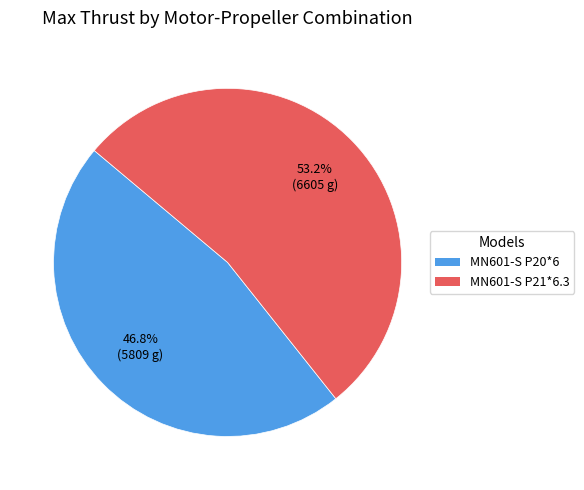

Count the number of slices in the pie.

2